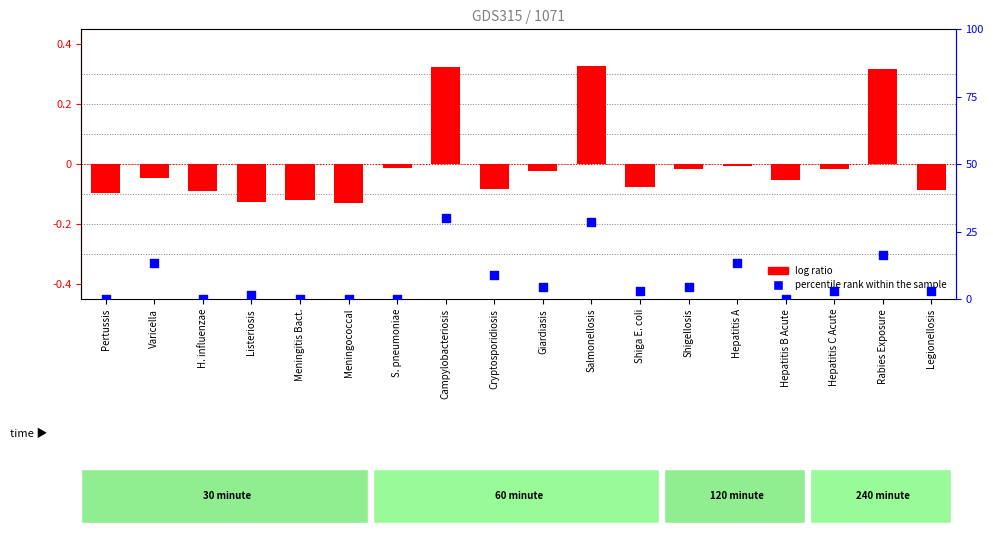

Which series contains the lowest Y value?

log ratio